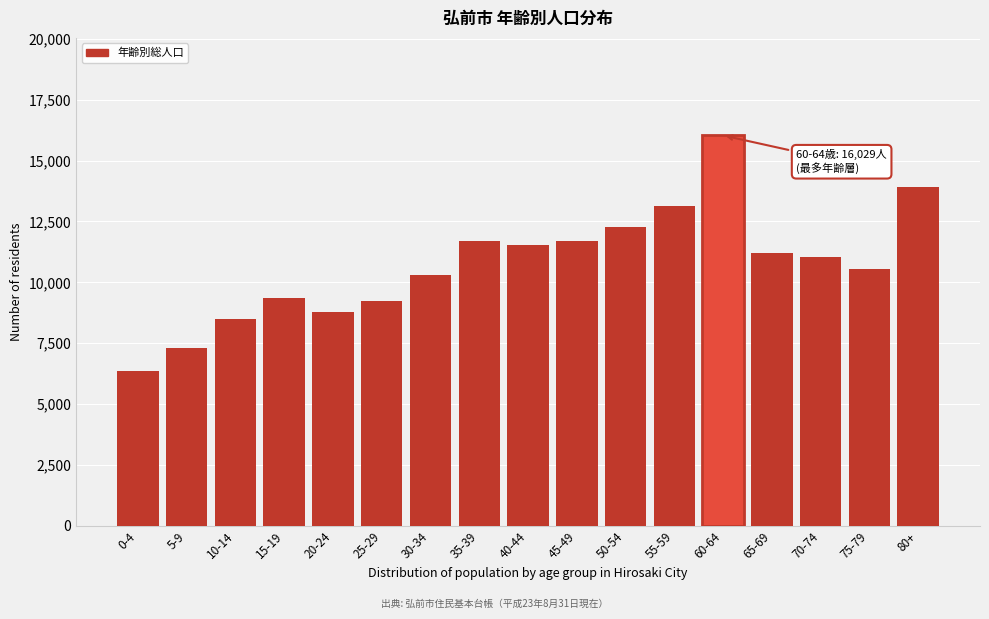

What is the difference between the values at 60-64 and 15-19?

6671